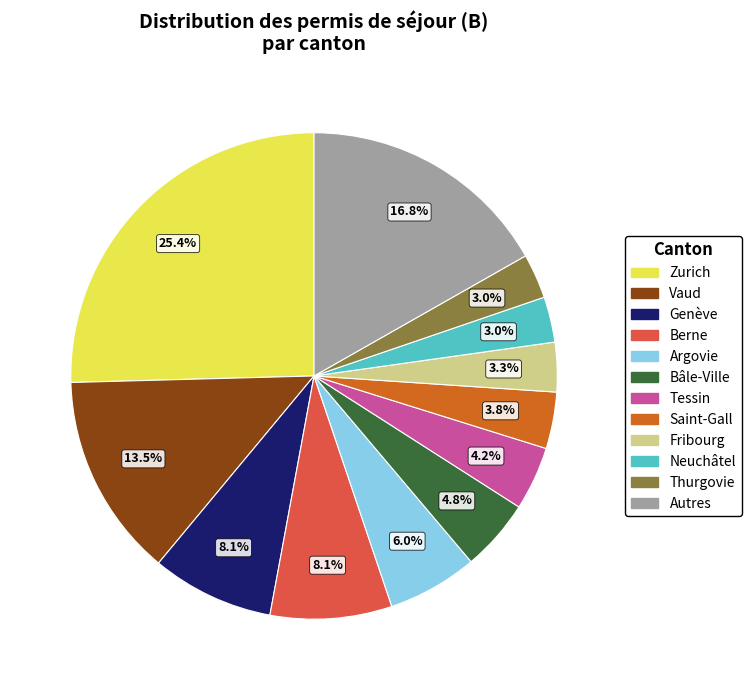

Does any single category account for the majority?

No